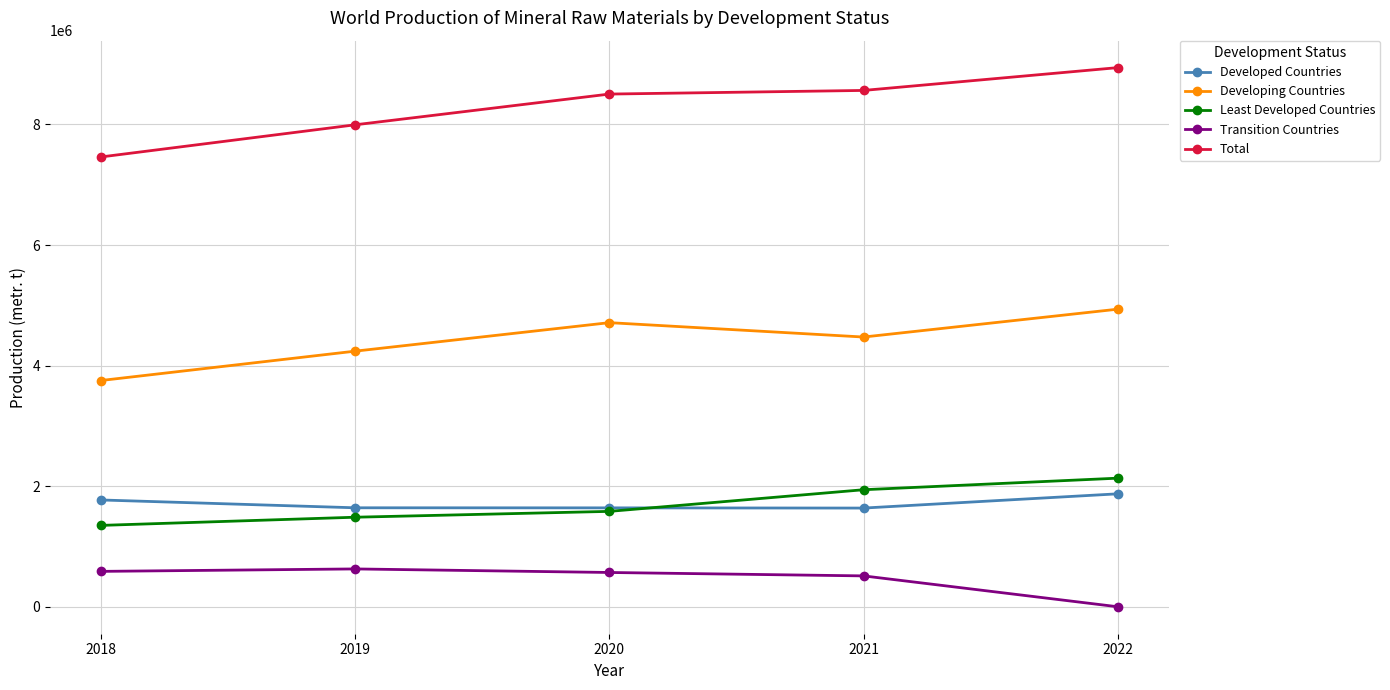

Rank the series by their maximum value, from lowest to highest.

Transition Countries, Developed Countries, Least Developed Countries, Developing Countries, Total